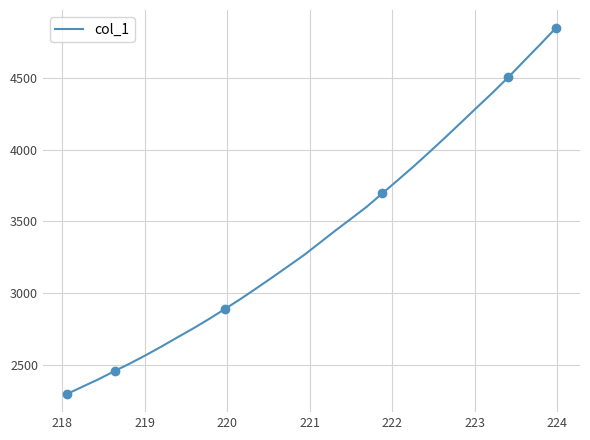

What is the lowest value of the col_1 series?

2297.2